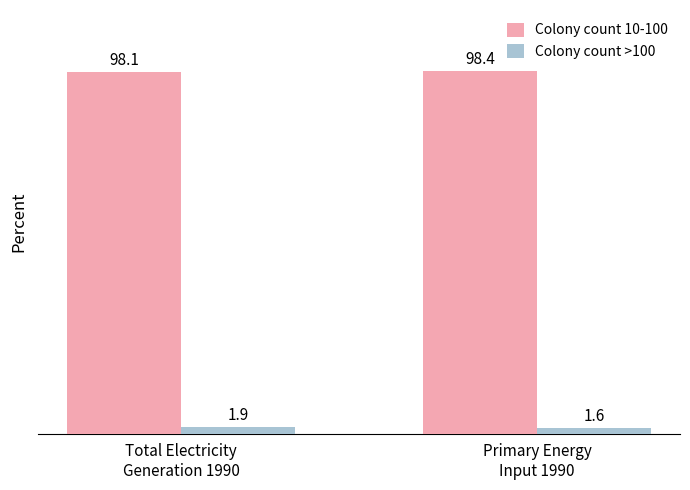

Reading left to right, transcribe all the data shown in this chart.

Colony count 10-100: 98.1	98.4
Colony count >100: 1.9	1.6